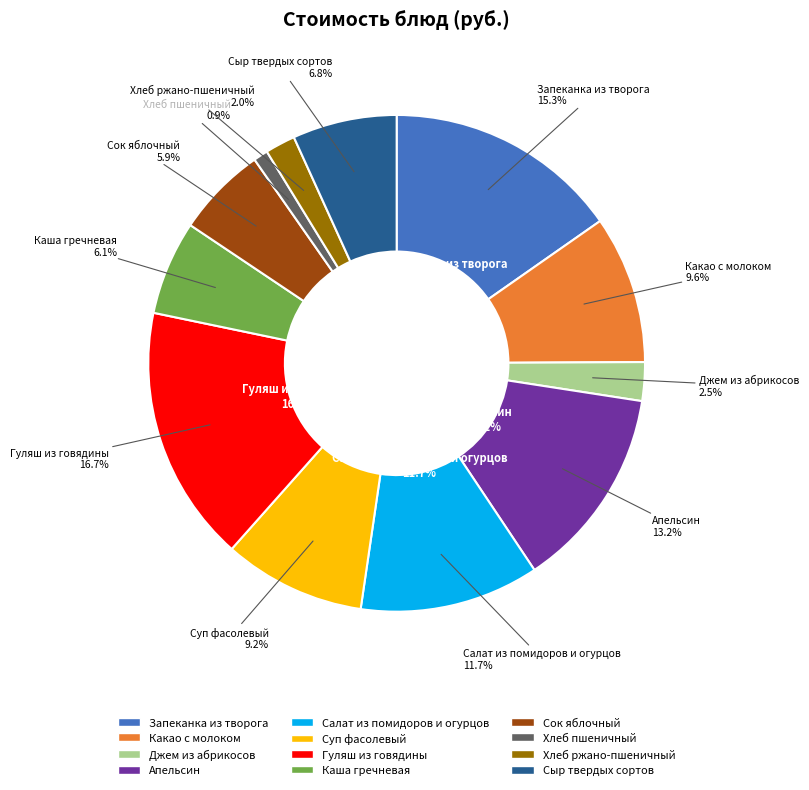

Approximately how many times larger is the value at Какао с молоком compared to Гуляш из говядины?

0.6